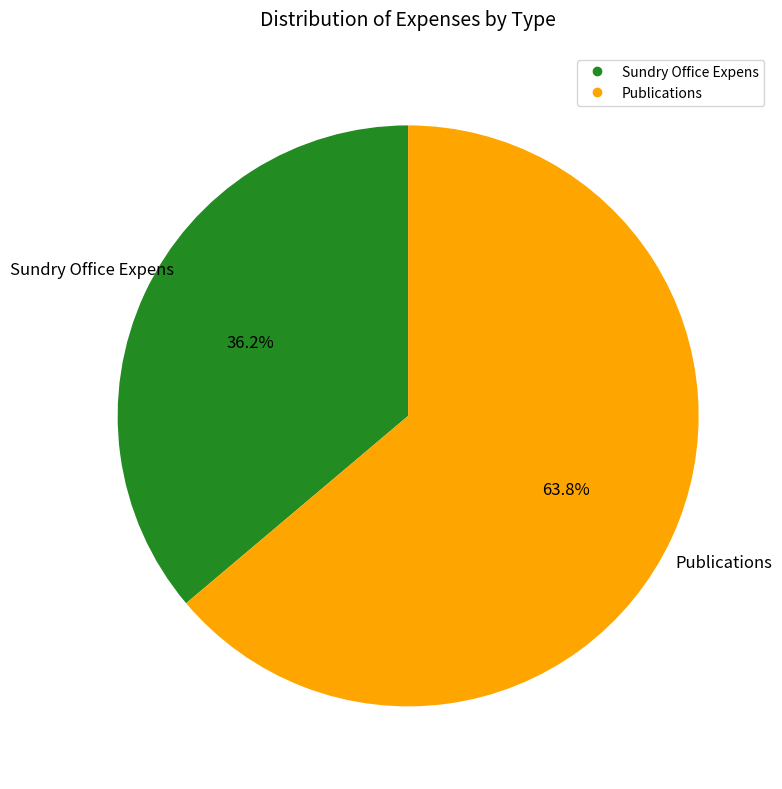

Which has a higher value, Sundry Office Expens or Publications?

Publications